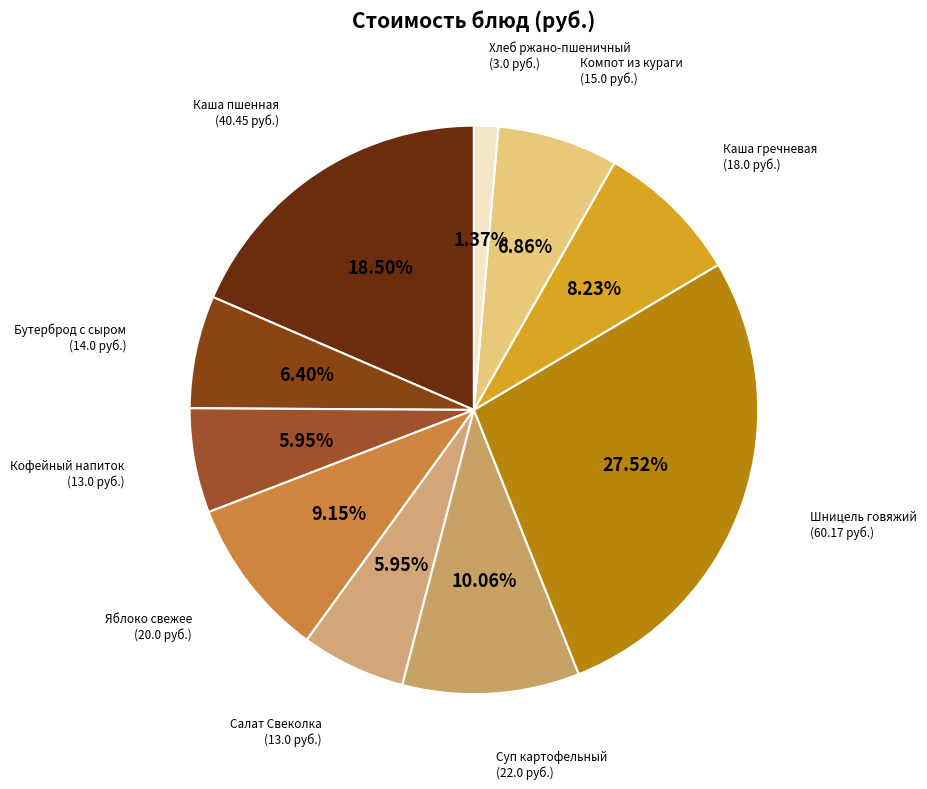

Rank the categories by value from lowest to highest.

Хлеб ржано-пшеничный обогащенный, Кофейный напиток, Салат Свеколка с маслом растительным, Бутерброд с сыром, Компот из кураги, Каша гречневая рассыпчатая, Яблоко свежее, Суп картофельный с макаронными изделиями, Каша пшенная молочная с маслом сливочным, Шницель рубленный из говядины с соусом